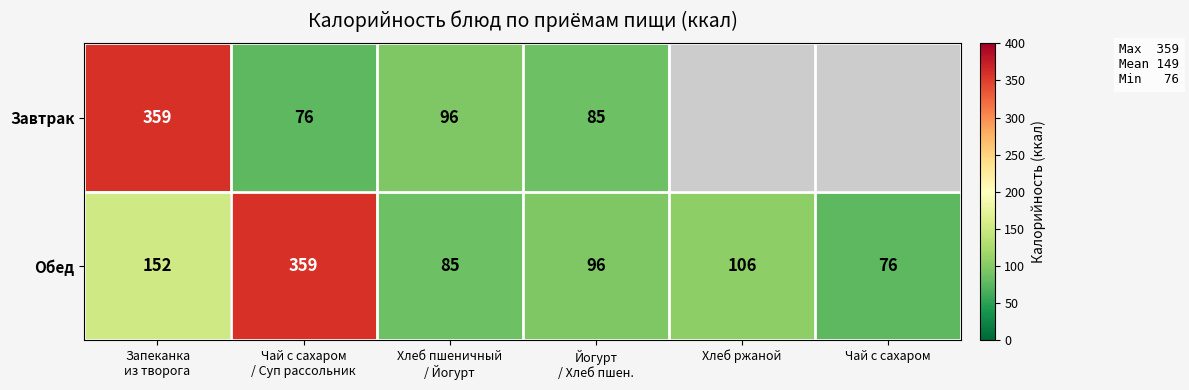

What is the difference between the second highest and minimum values in the Обед series?

76